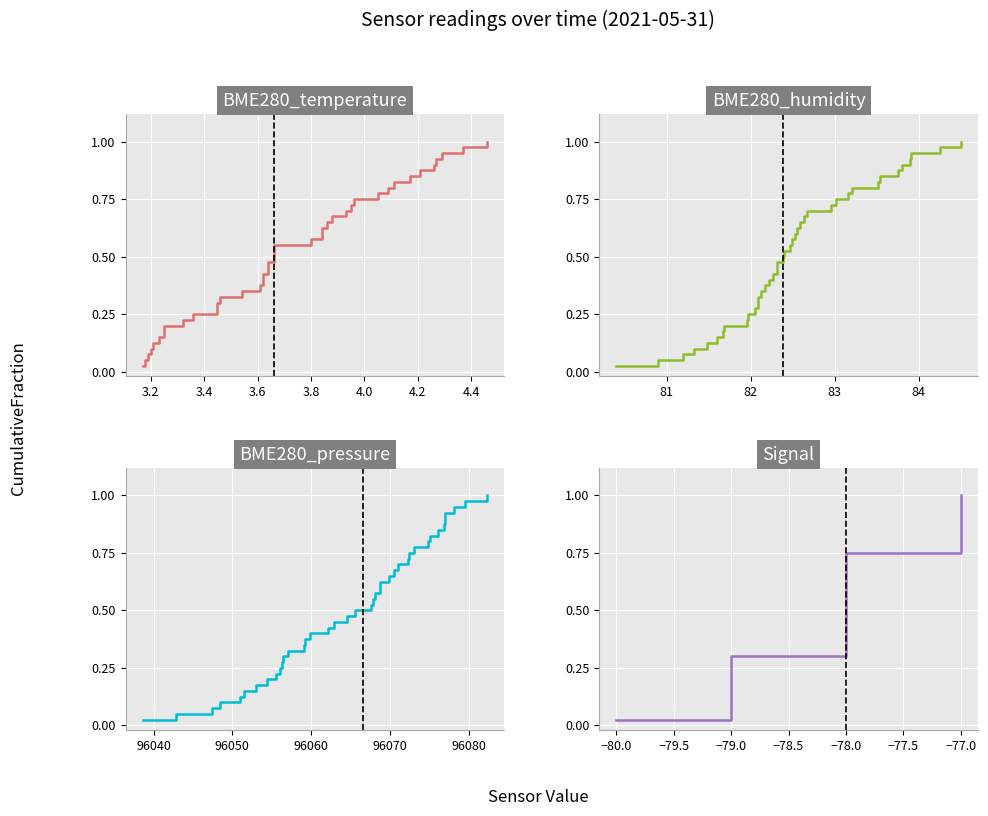

Does the chart display data point markers on the line(s)?

No